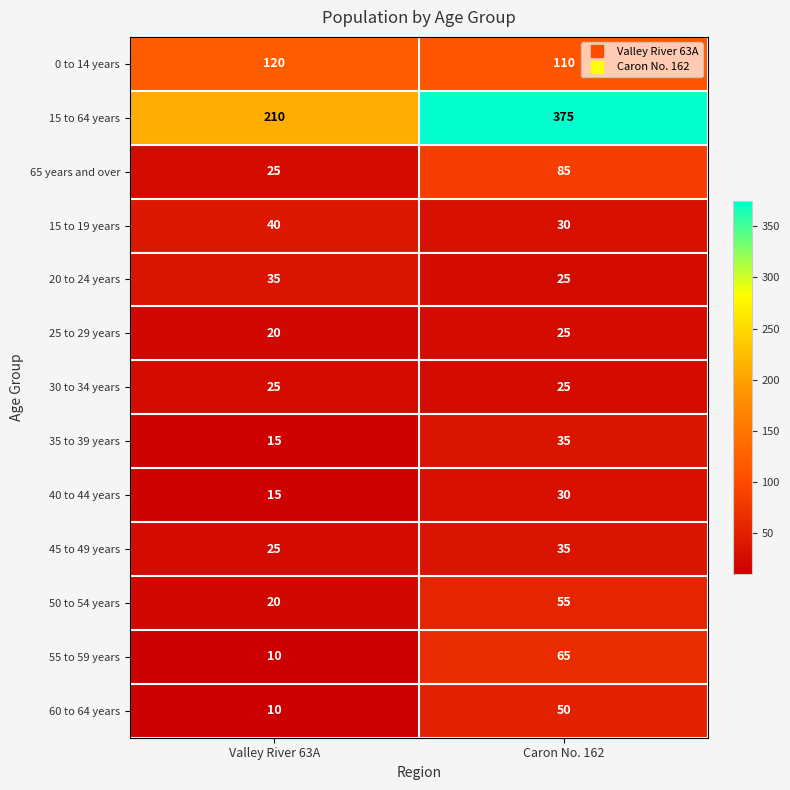

True or false: 55 to 59 years has a value of 18 at Valley River 63A.

False